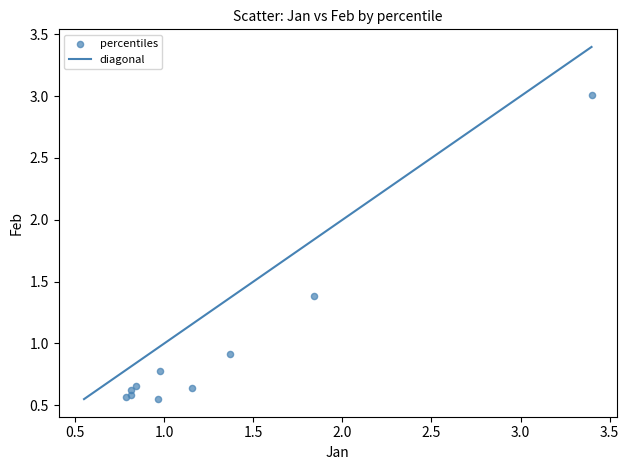

What Y value in the scatter plot is closest to 1?

0.9